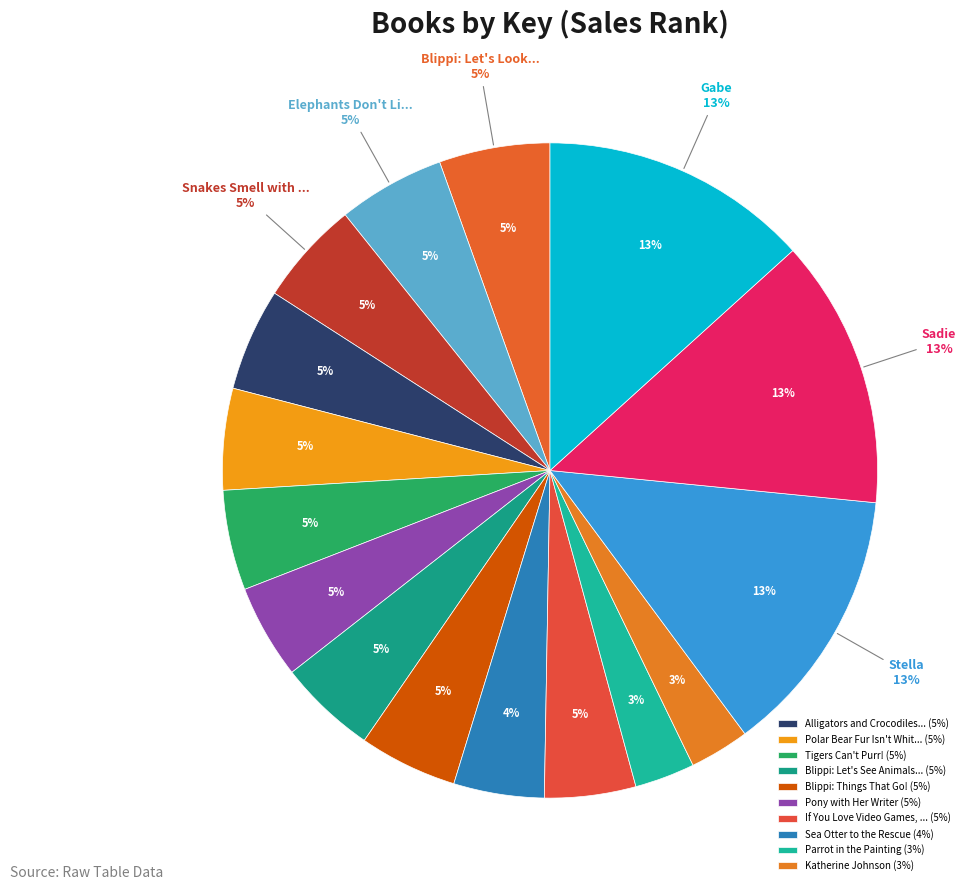

How many segments does this pie chart have?

16